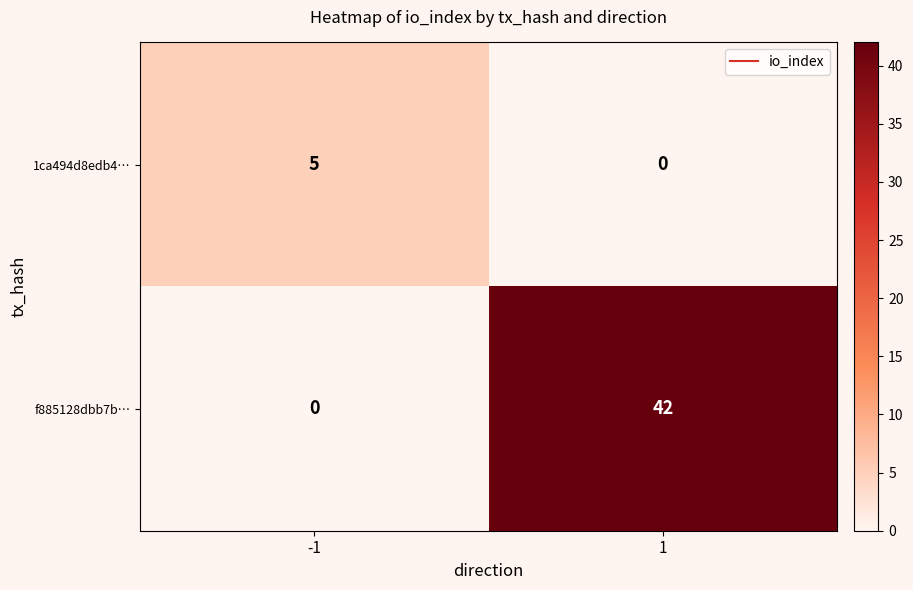

What is the sum of all f885128dbb7b… values?

42